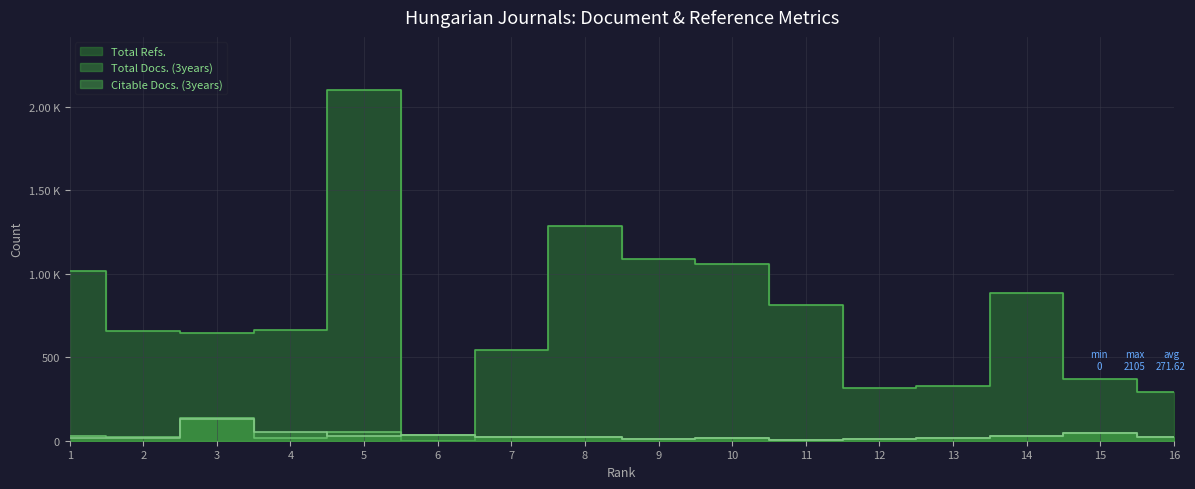

What are all the series names shown in the legend?

Total Docs. (3years), Total Refs., Citable Docs. (3years)